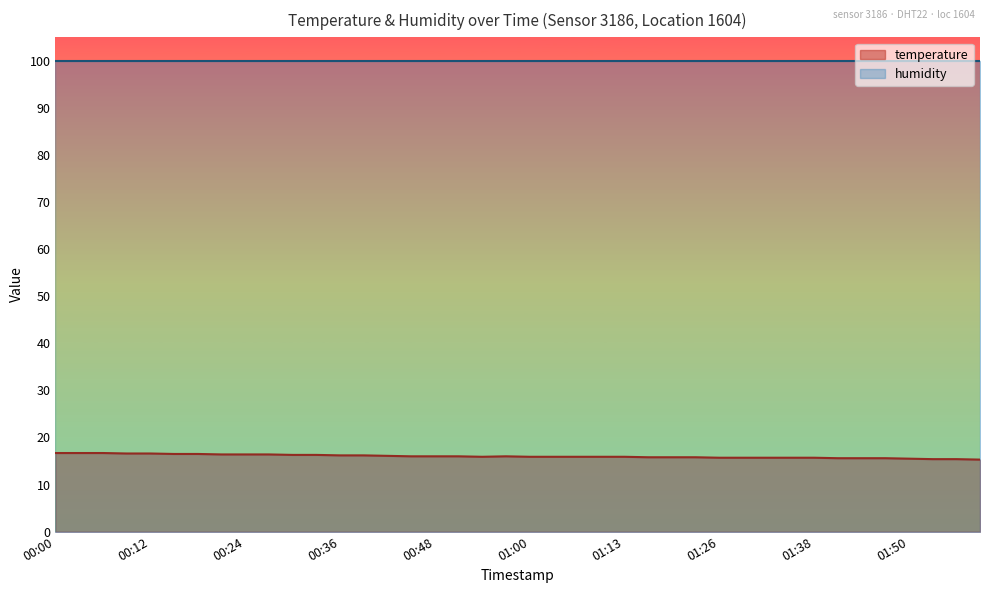

What is the sum of the values at 01:59 and 00:57?

31.3